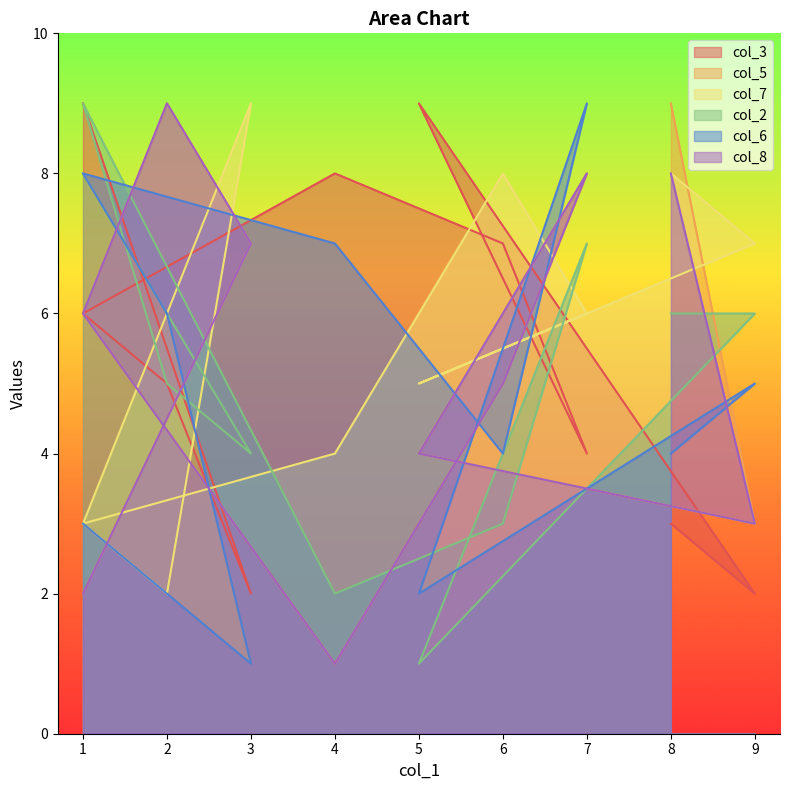

Which series changed the most between 1 and 8?

col_5